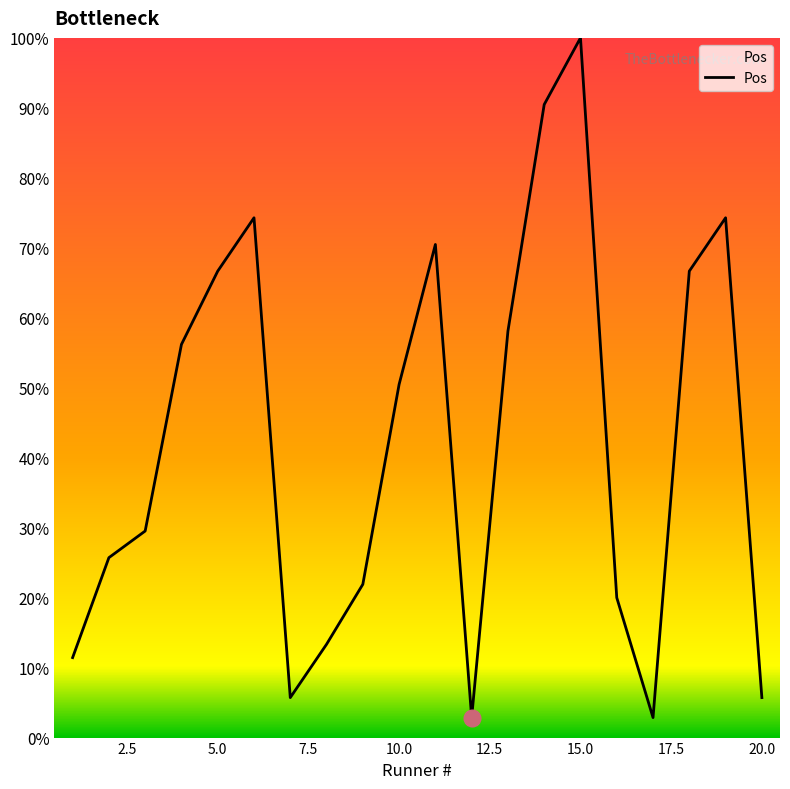

What is the difference between the maximum and minimum values?

97.1